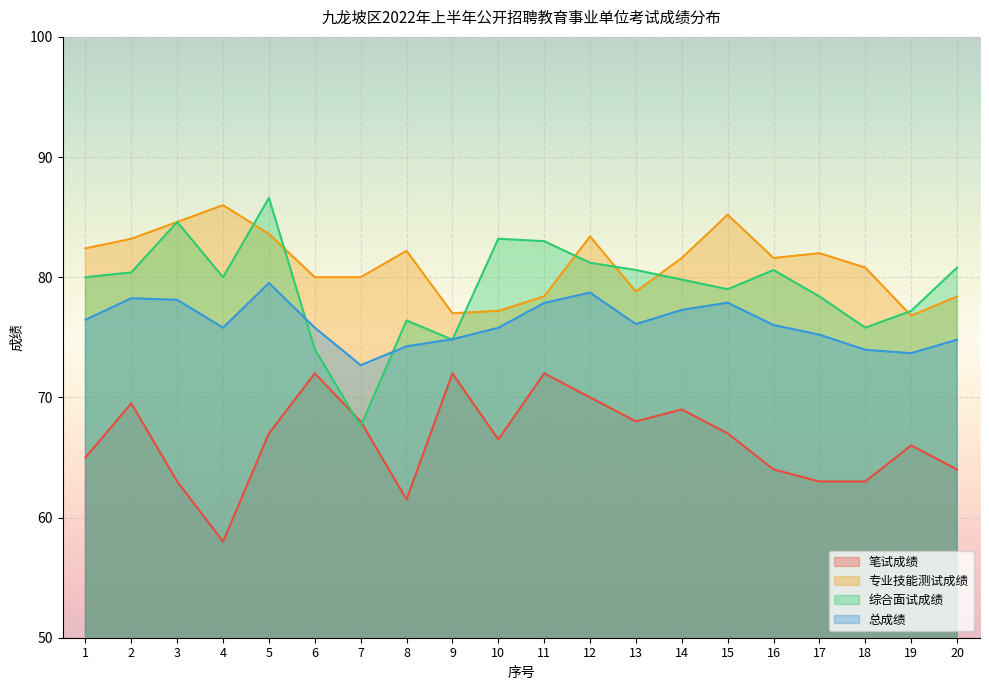

Count the number of data series in this chart.

4